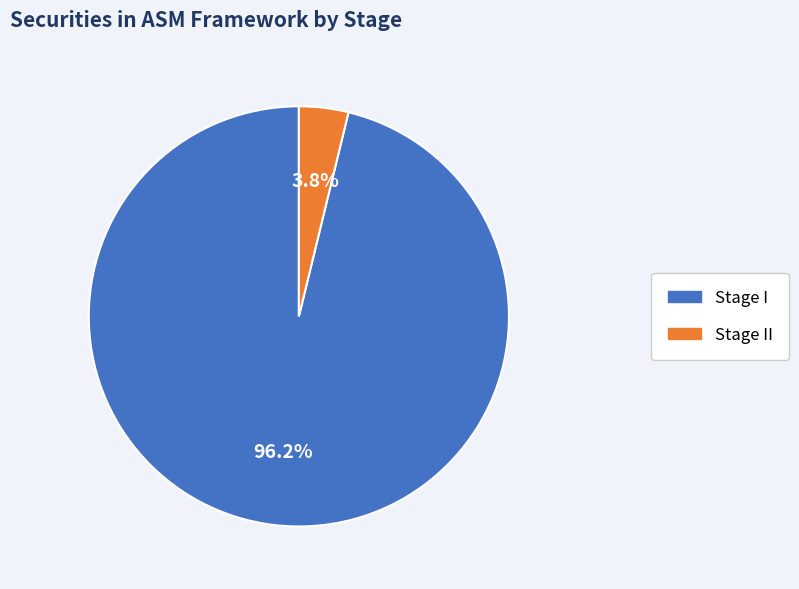

Does any single category account for the majority?

Yes